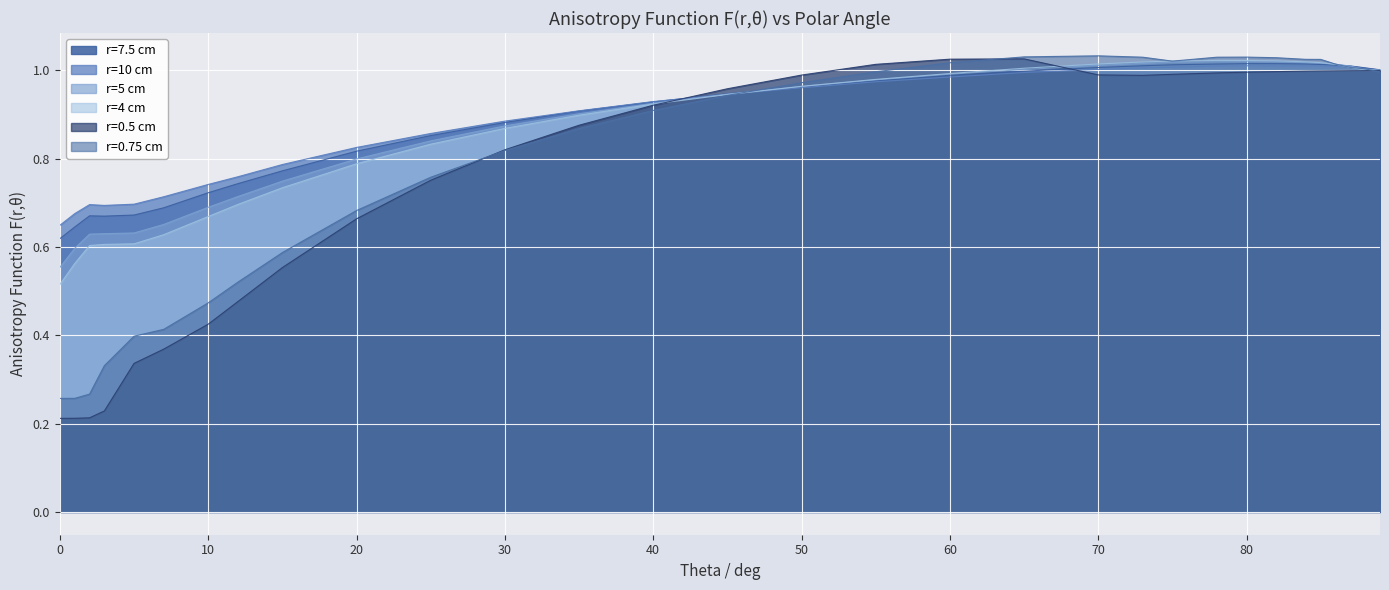

What is the value of the r=0.5 cm point at the 4th from the left?

0.2